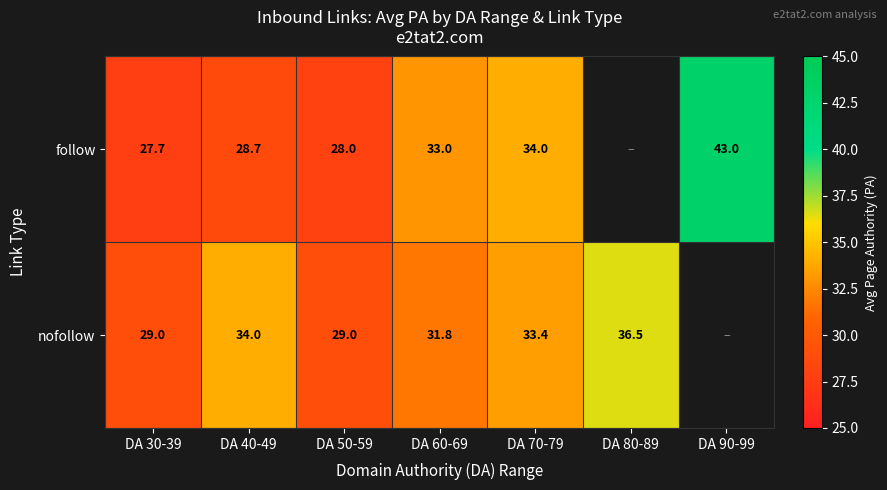

Is the value of follow at DA 90-99 greater than the value of nofollow at DA 60-69?

Yes